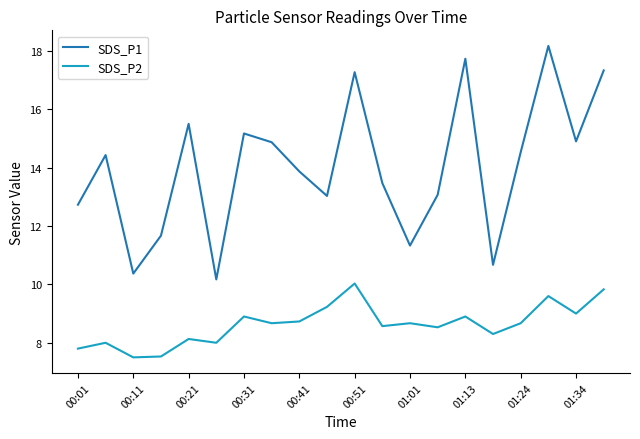

In SDS_P1, how many points are lower than both neighbors (excluding endpoints)?

6